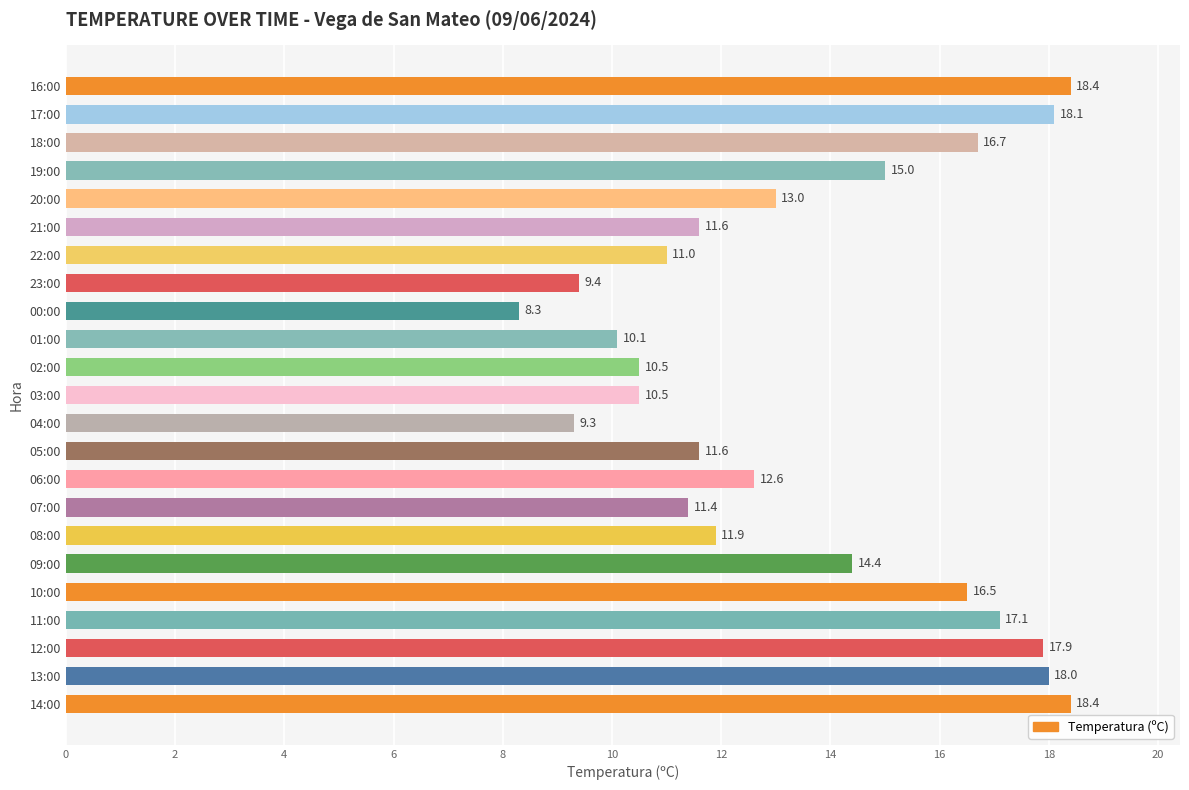

What is the average value?

13.6